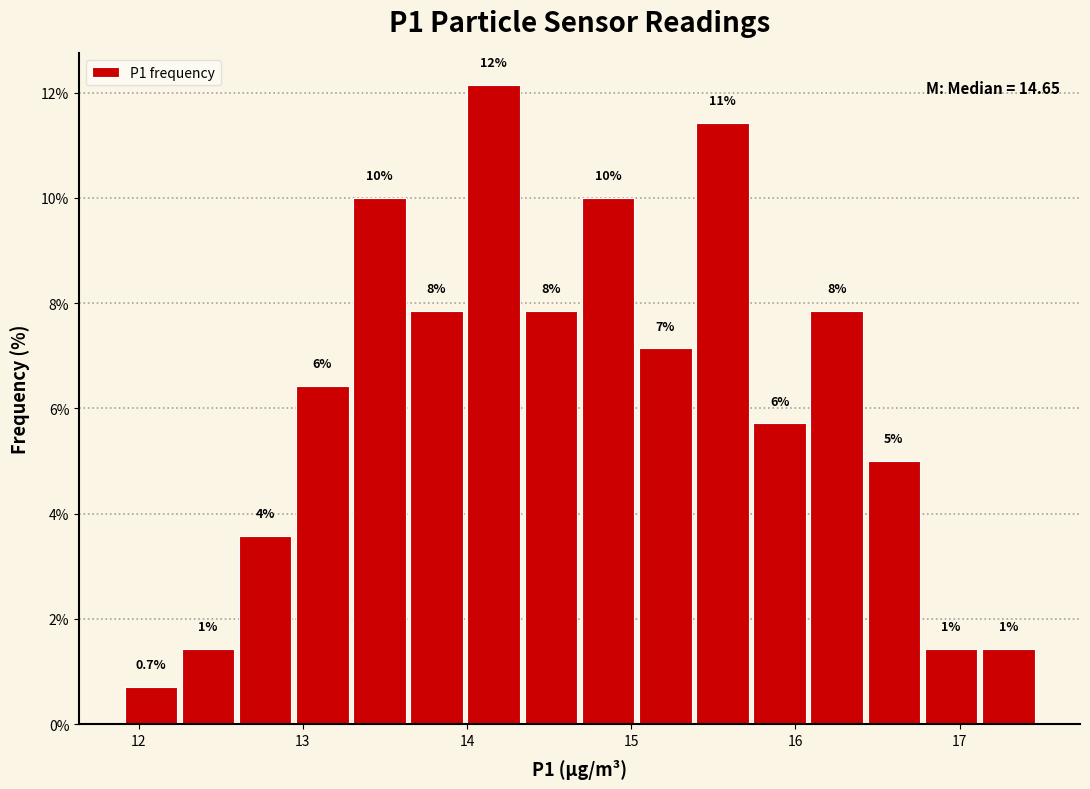

Read against the x-axis, roughly where is the centre of the tallest bar?

14.2